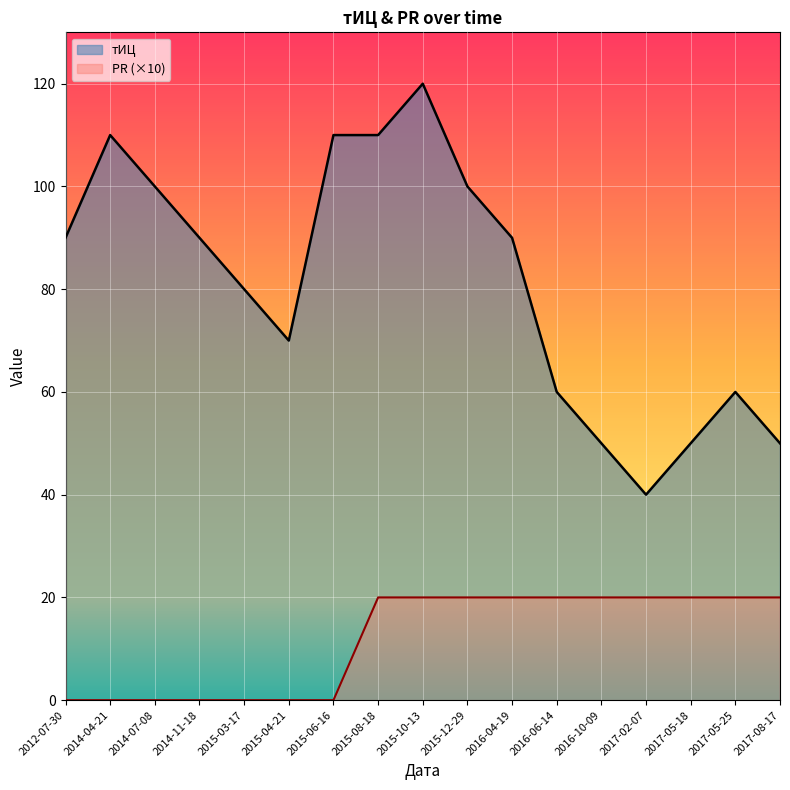

True or false: тИЦ and PR cross at least once.

False